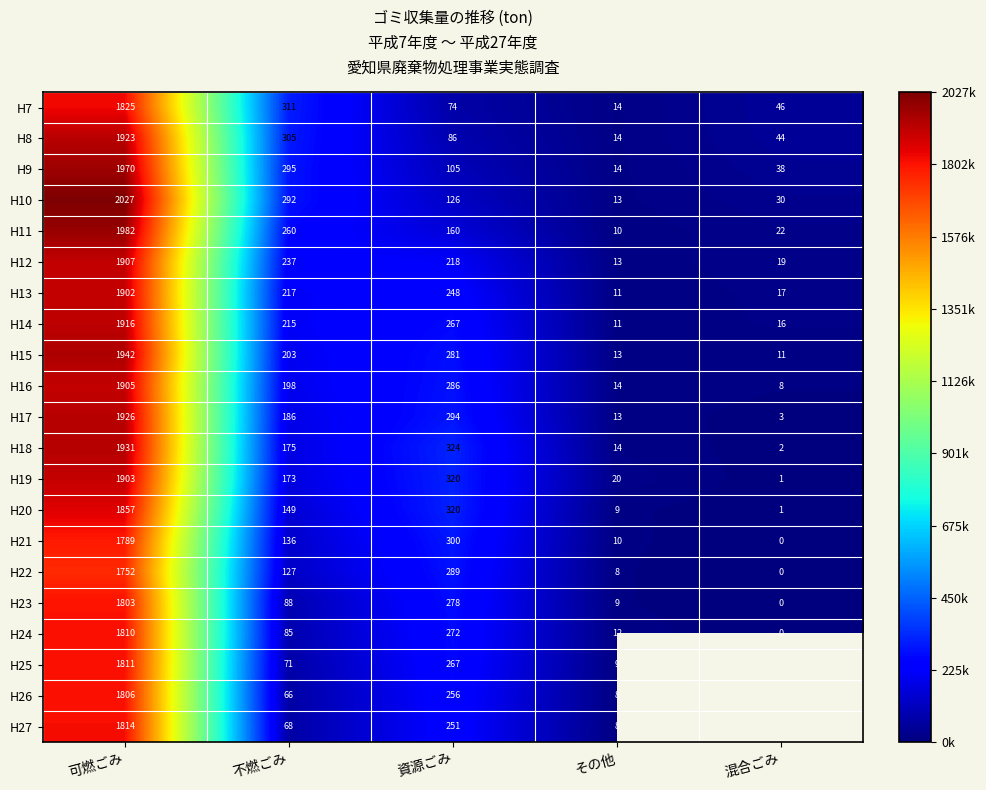

How many values in the H19 series are below 173419?

2